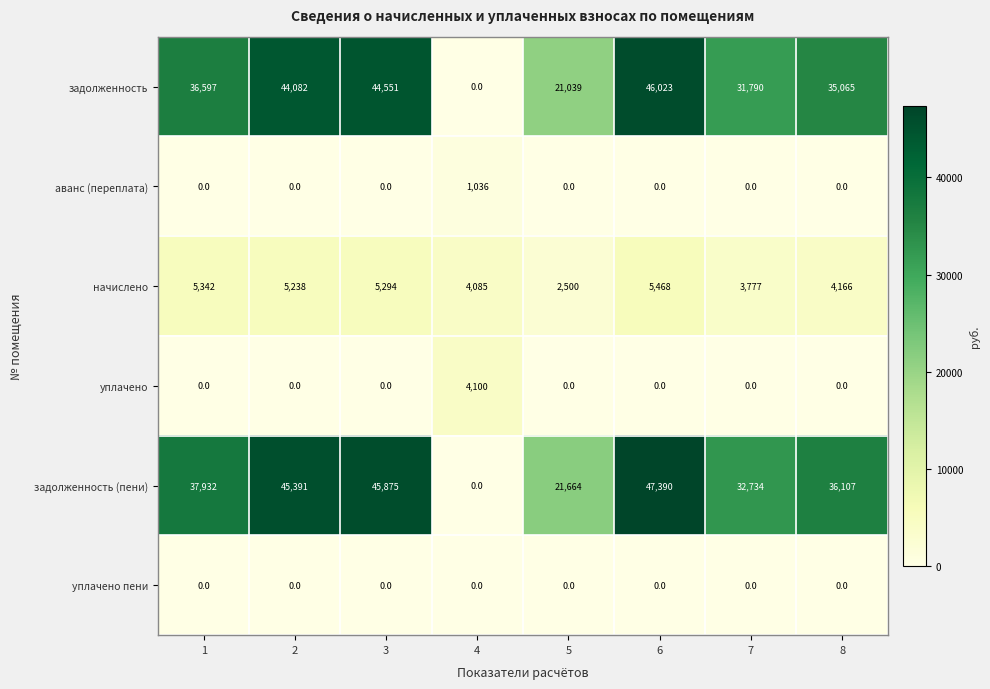

At which category is the sum across all series the highest?

6